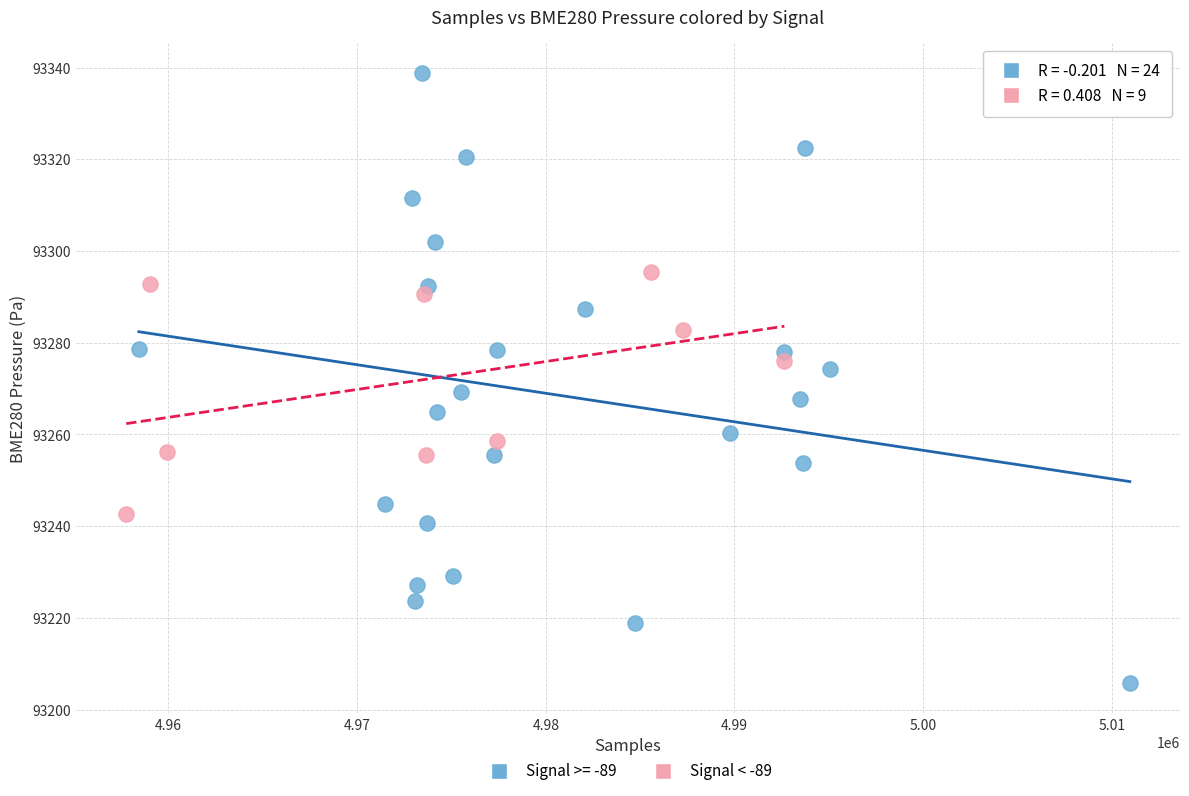

Which series reaches the minimum Y coordinate?

Signal >= -89